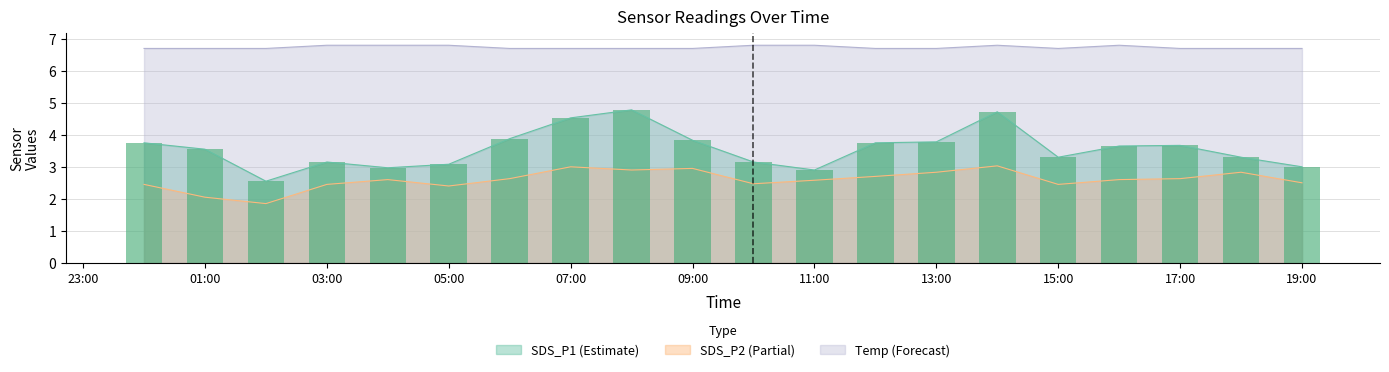

Read the SDS_P2 value at 11:00.

2.6